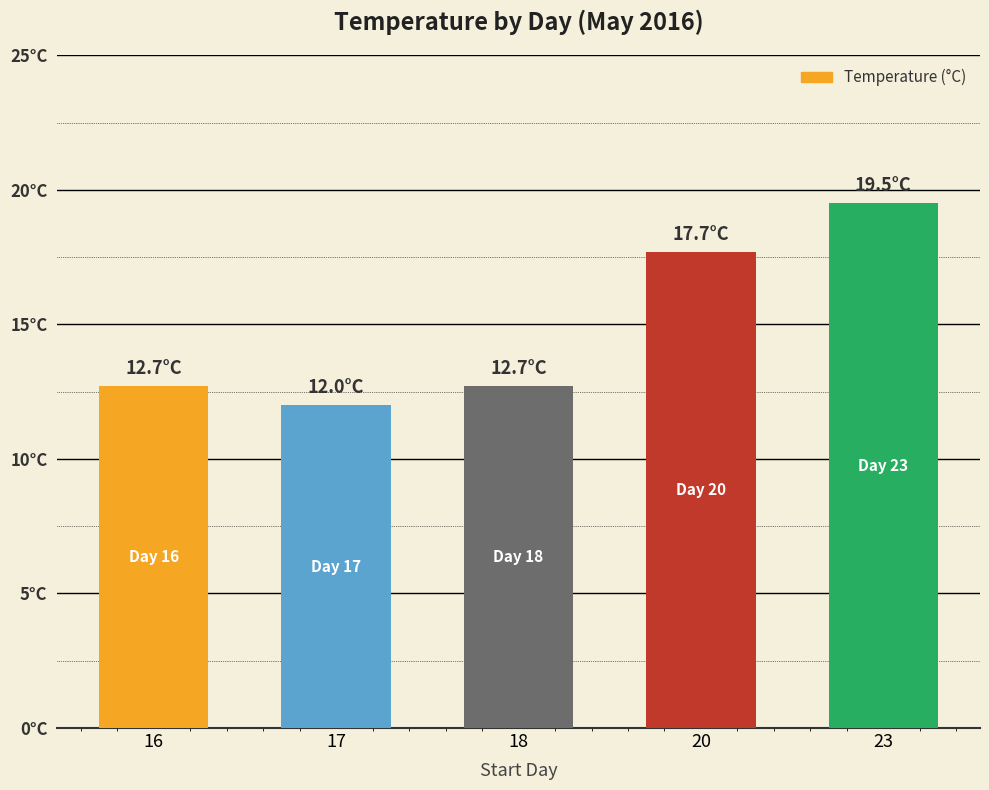

What is the greatest value displayed?

19.5